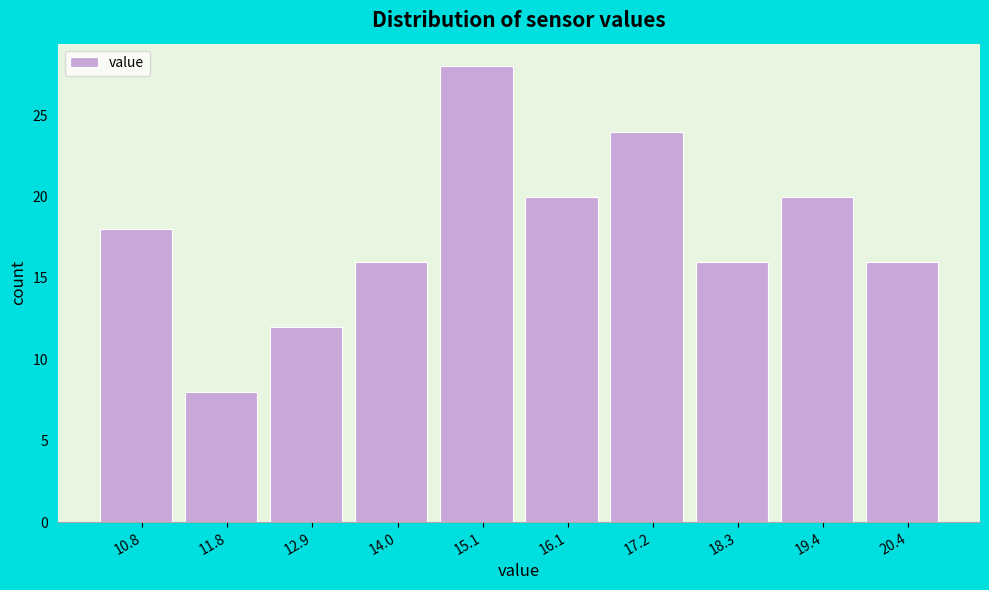

Reading left to right, list all the values displayed in this chart.

10.8=18	11.8=8	12.9=12	14.0=16	15.1=28	16.1=20	17.2=24	18.3=16	19.4=20	20.4=16